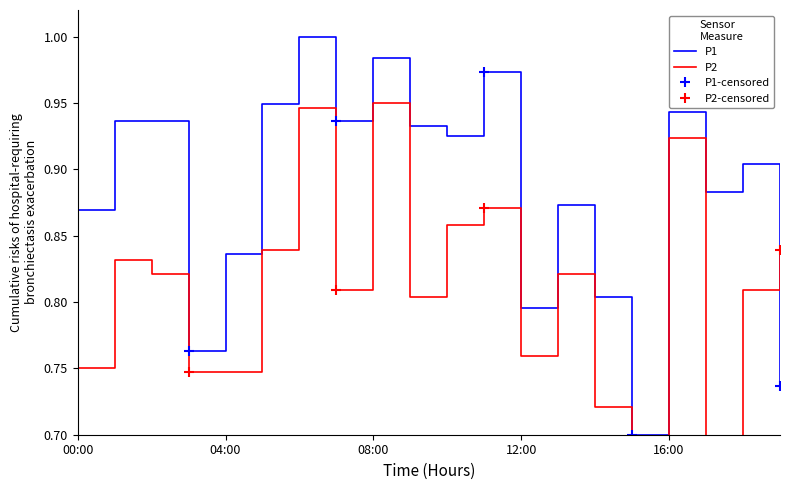

True or false: P1 has a value of 0.9 at 7.

True